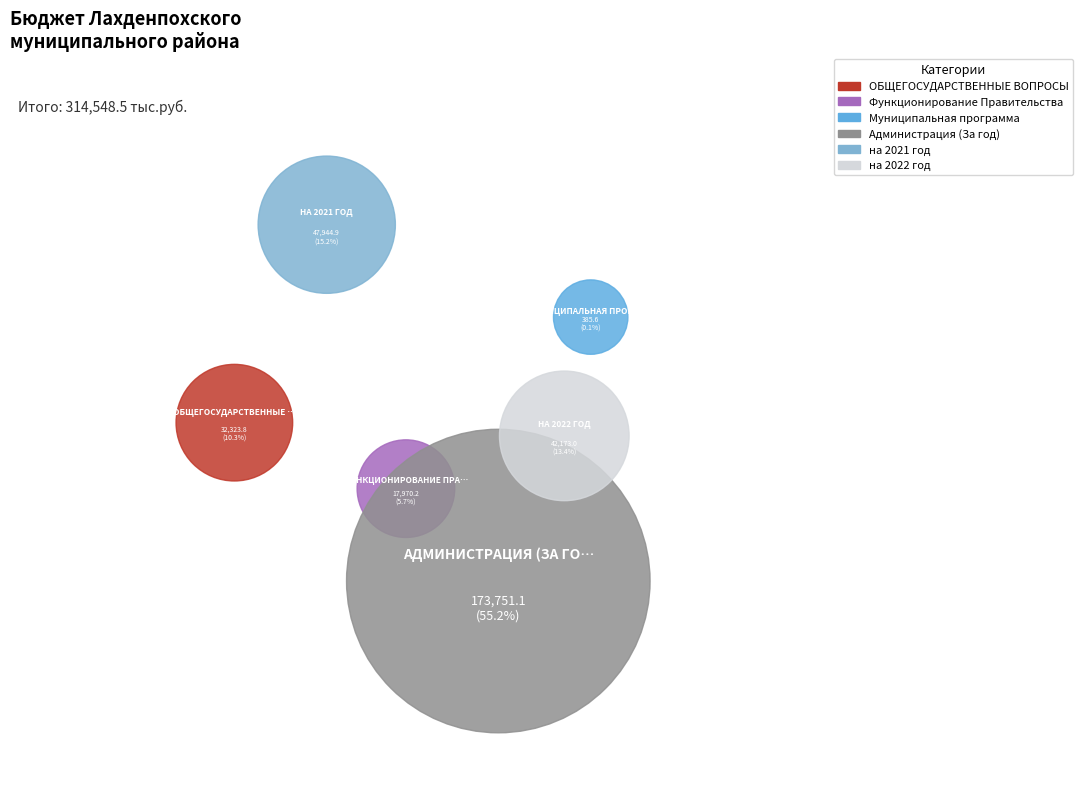

What percentage do ОБЩЕГОСУДАРСТВЕННЫЕ ВОПРОСЫ and Функционирование Правительства together represent?

16.0%